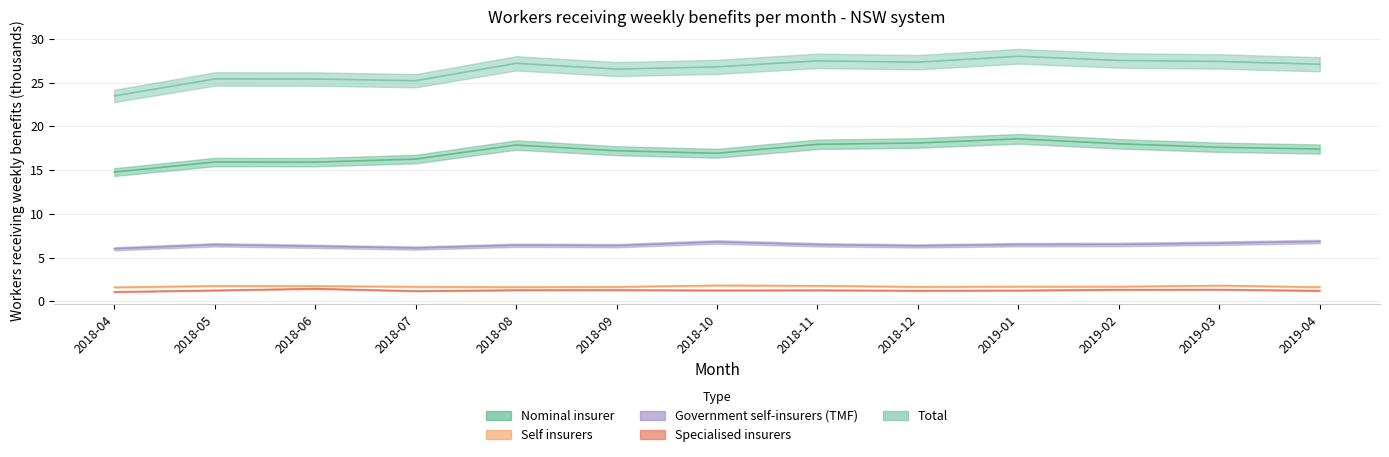

List the series in order of their peak value, highest first.

Total, Nominal insurer, Government self-insurers (TMF), Self insurers, Specialised insurers